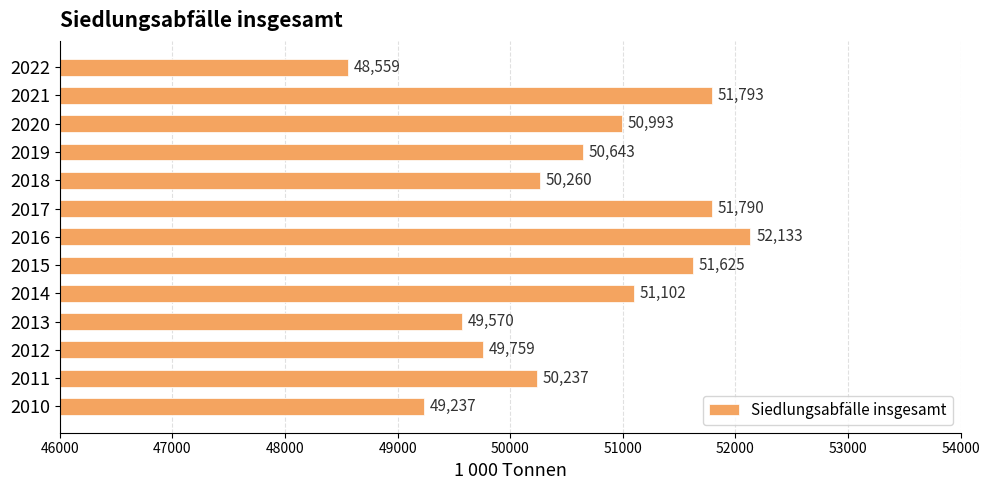

Where is the data nearest to the value 50346?

2018